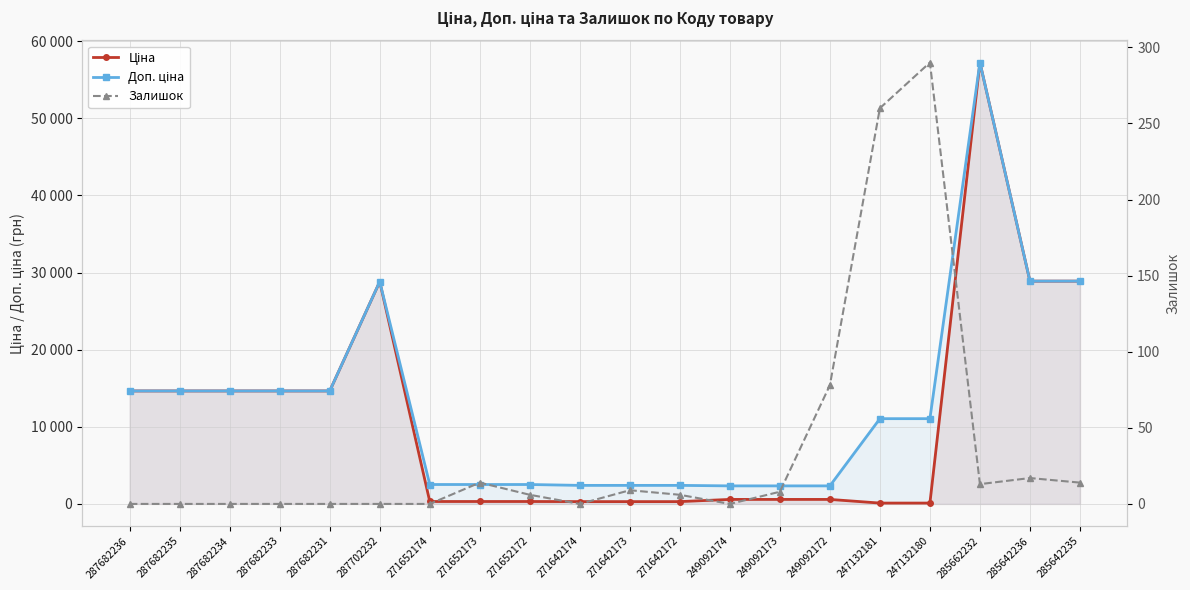

What is the value of the Ціна point at the 9th from the left?

314.7